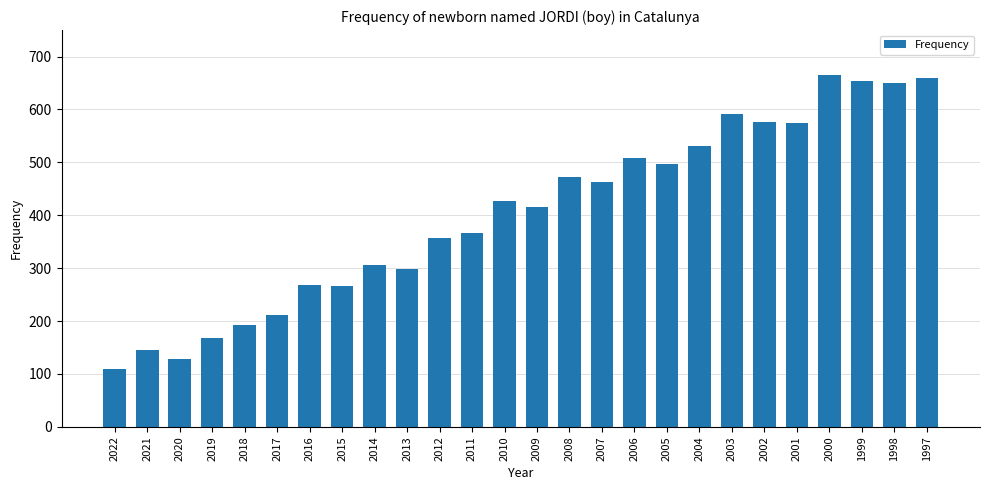

Which has a higher value, 1999 or 2009?

1999